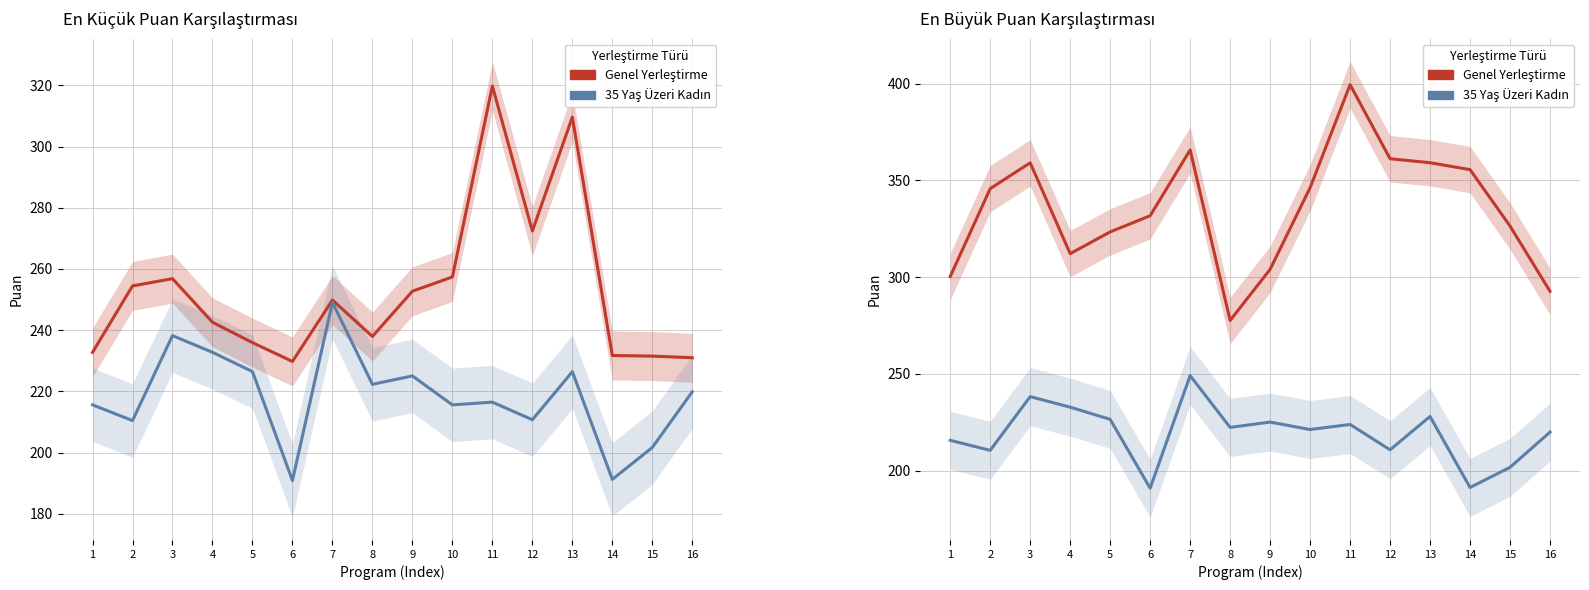

What is the difference between the 35 Yaş Üzeri Kadın values at 14 and 2?

19.2